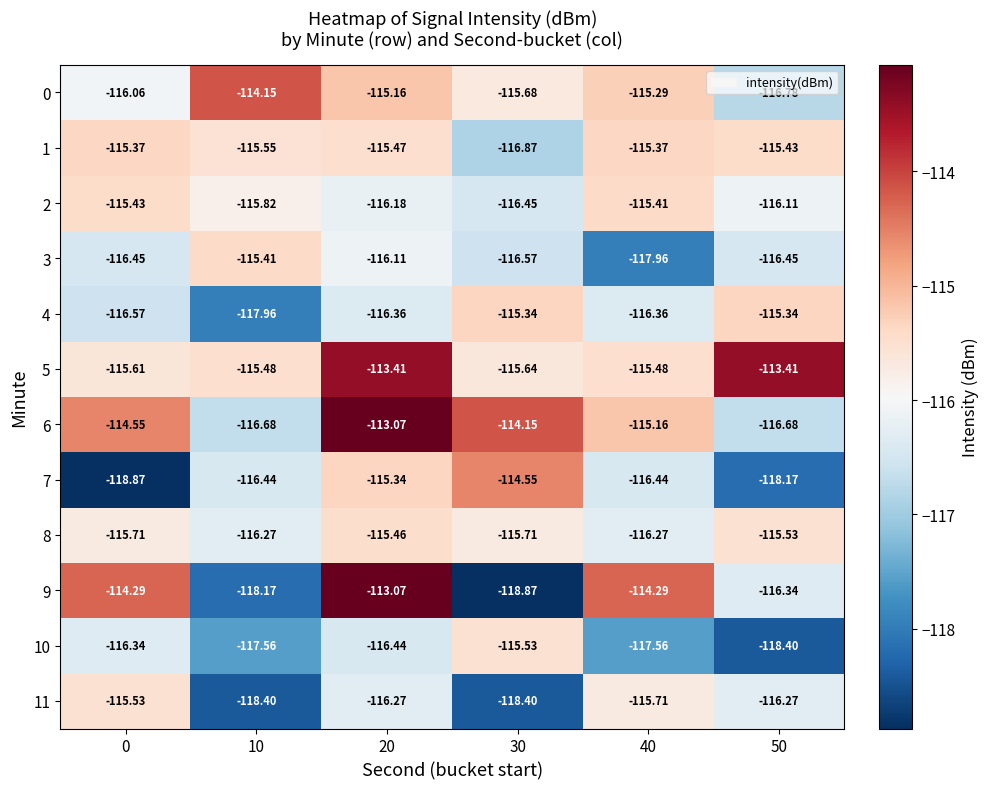

How many values in the 10 series exceed -116?

1